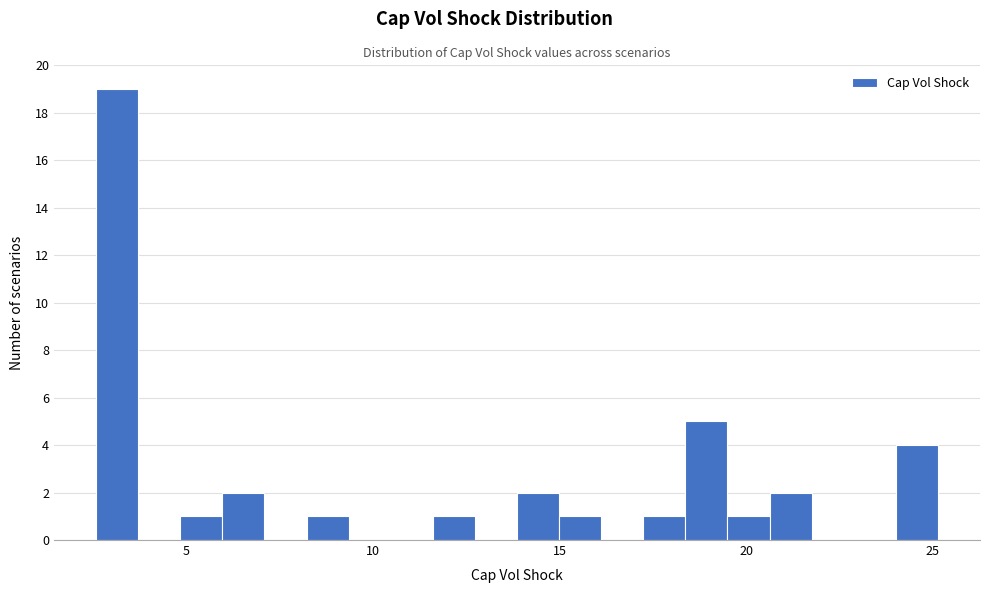

Read against the x-axis, roughly where is the centre of the tallest bar?

3.0